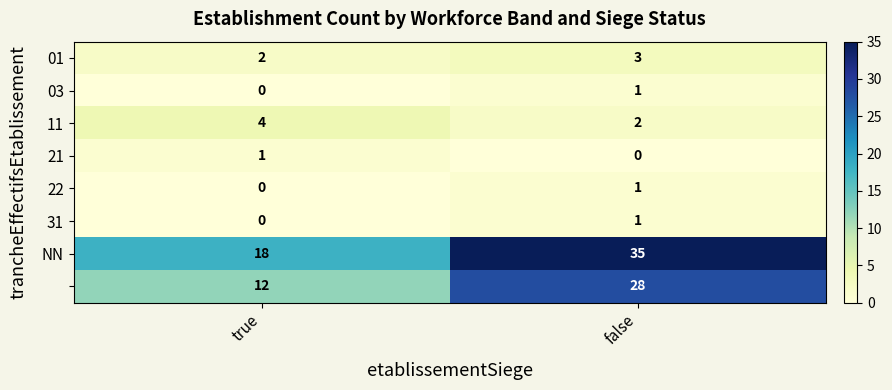

At which category does the chart reach its peak across all series?

false